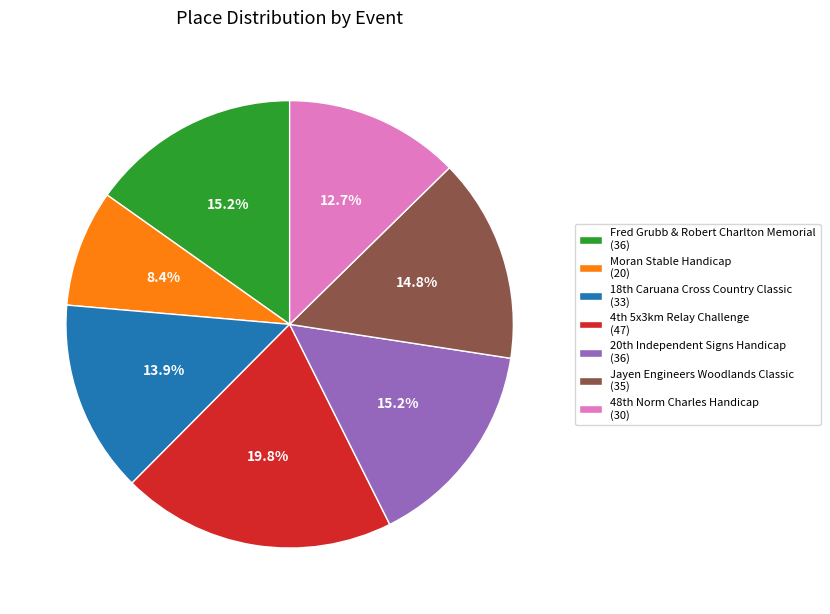

Which category has the biggest portion of the pie?

4th 5x3km Relay Challenge